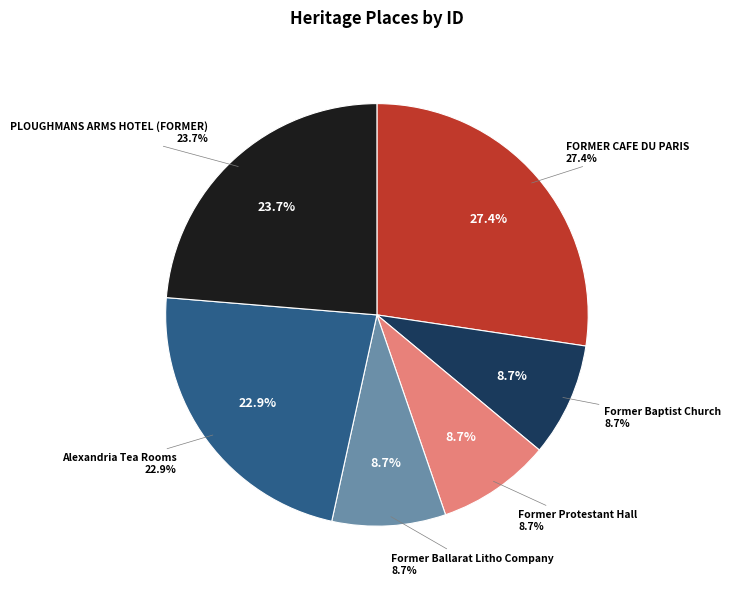

Rank the categories by value from highest to lowest.

FORMER CAFE DU PARIS, PLOUGHMANS ARMS HOTEL (FORMER), Alexandria Tea Rooms, Former Ballarat Litho Company, Former Protestant Hall, Former Baptist Church